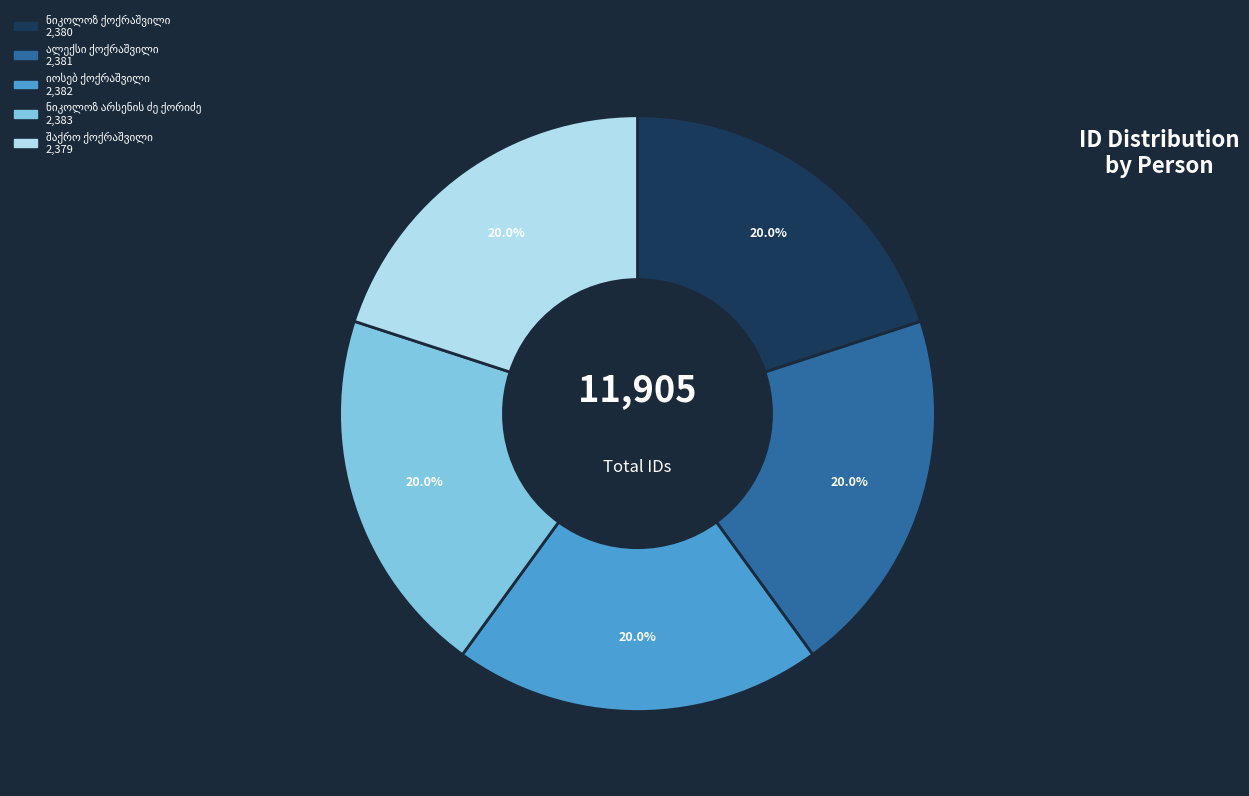

How many slices are in this pie chart?

5